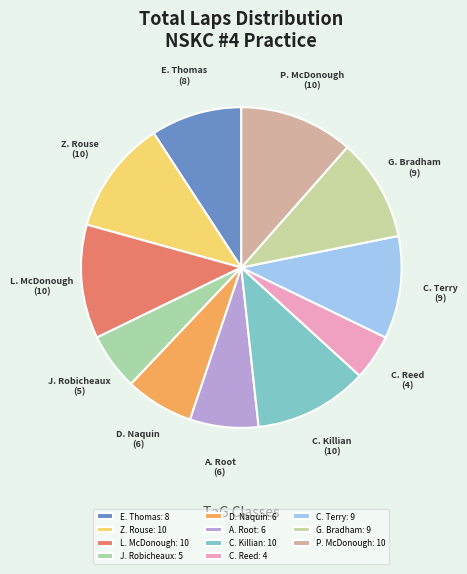

To the nearest percent, what is the average slice percentage?

9%